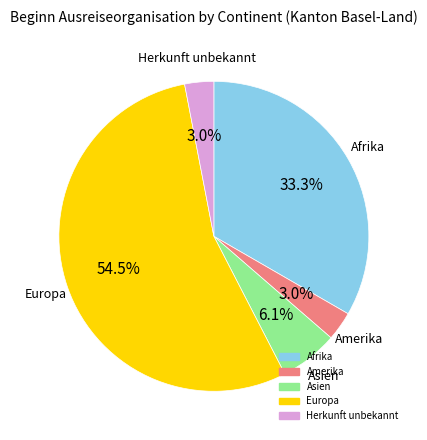

How many segments does this pie chart have?

5